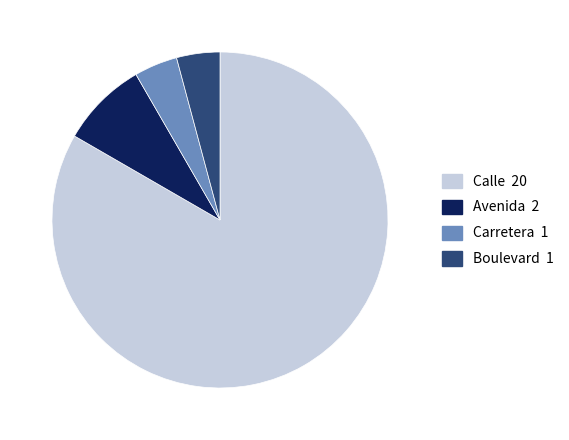

What is the ratio of the value at Avenida to the value at Calle?

0.1